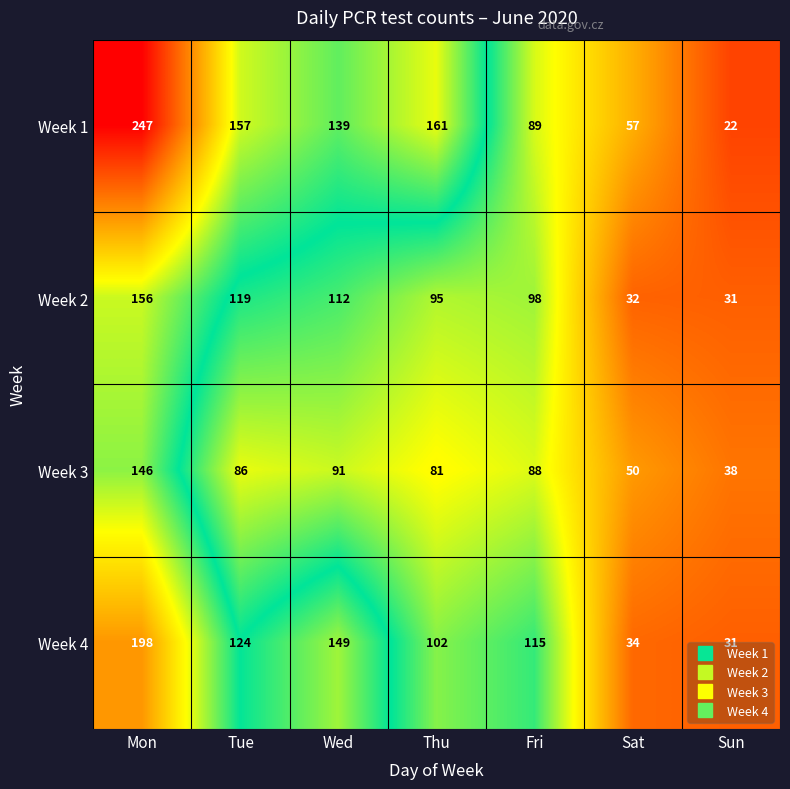

True or false: Week 1 has a value of 53 at Mon.

False